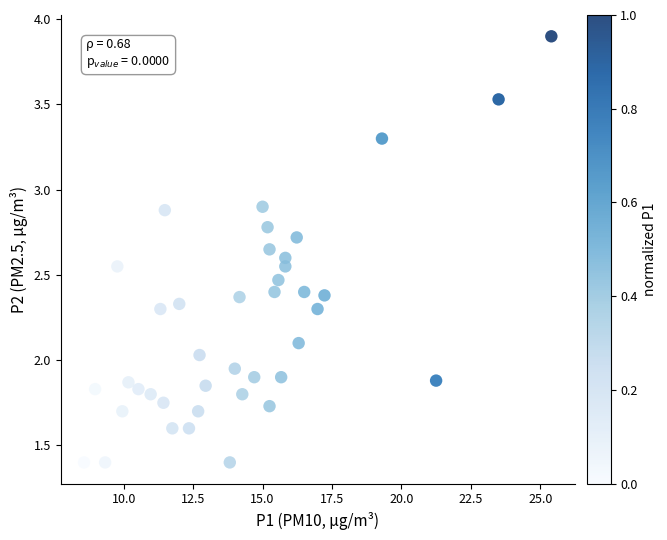

What is the range of X values (max minus min)?

16.8